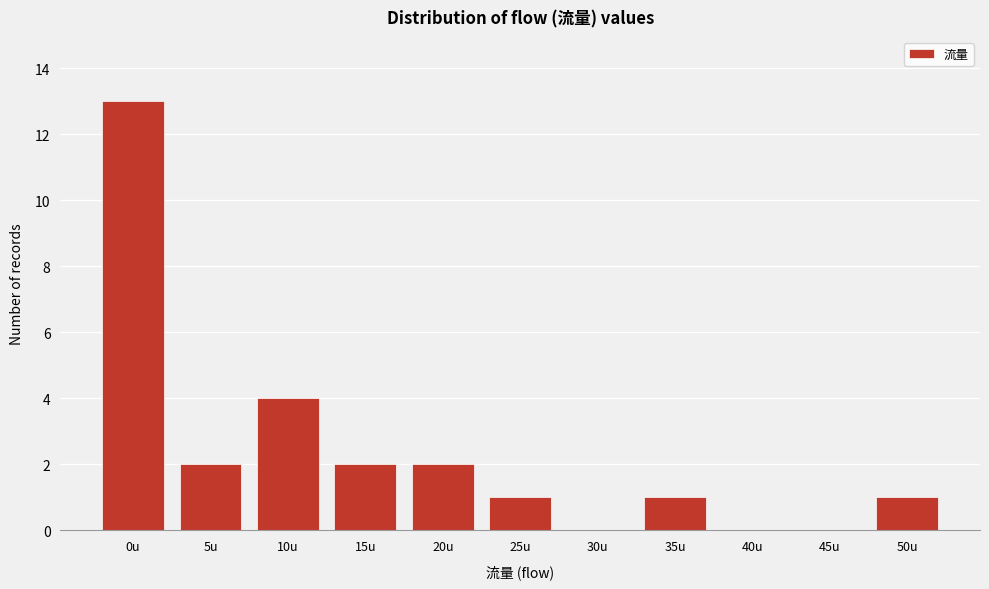

Reading left to right, what are all the values shown in this chart?

0u=13	5u=2	10u=4	15u=2	20u=2	25u=1	30u=0	35u=1	40u=0	45u=0	50u=1